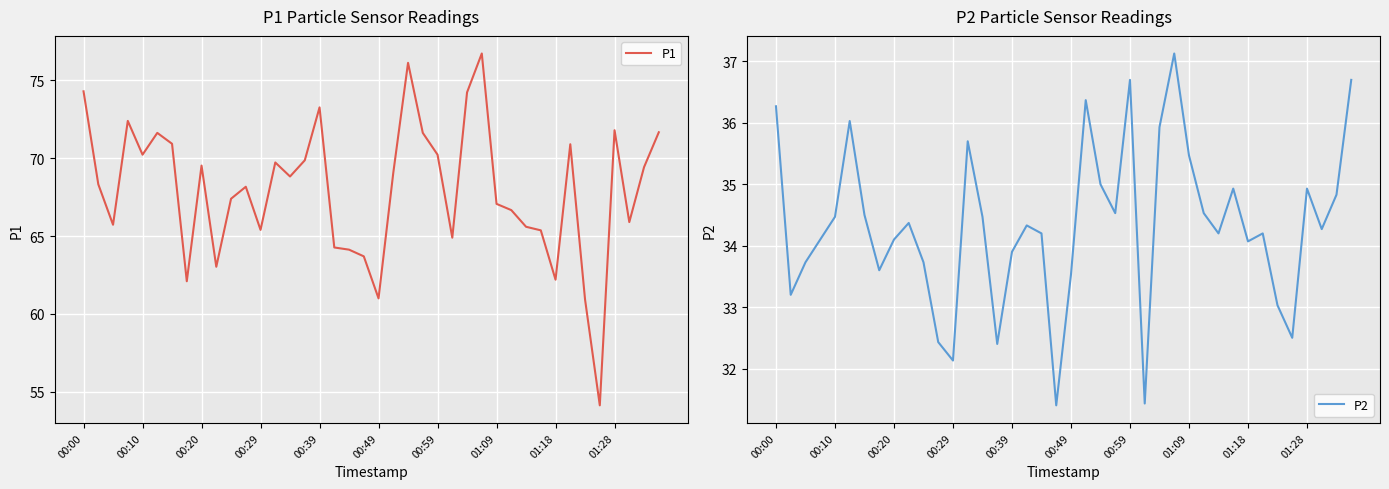

What is the highest value of the P1 series?

76.7